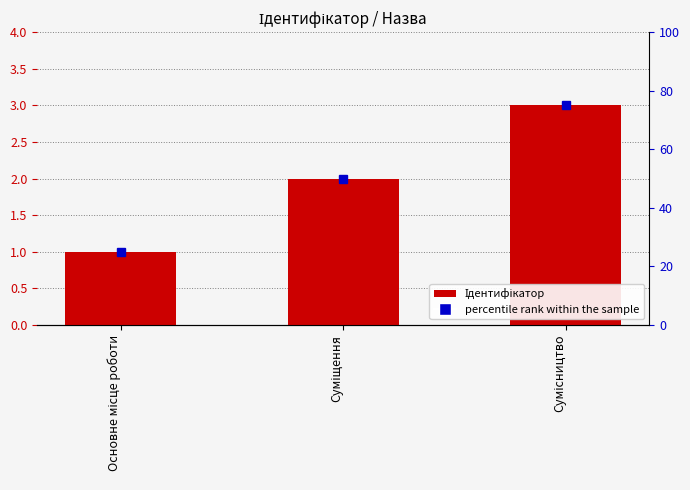

Between Основне місце роботи and Суміщення, which is larger?

Суміщення